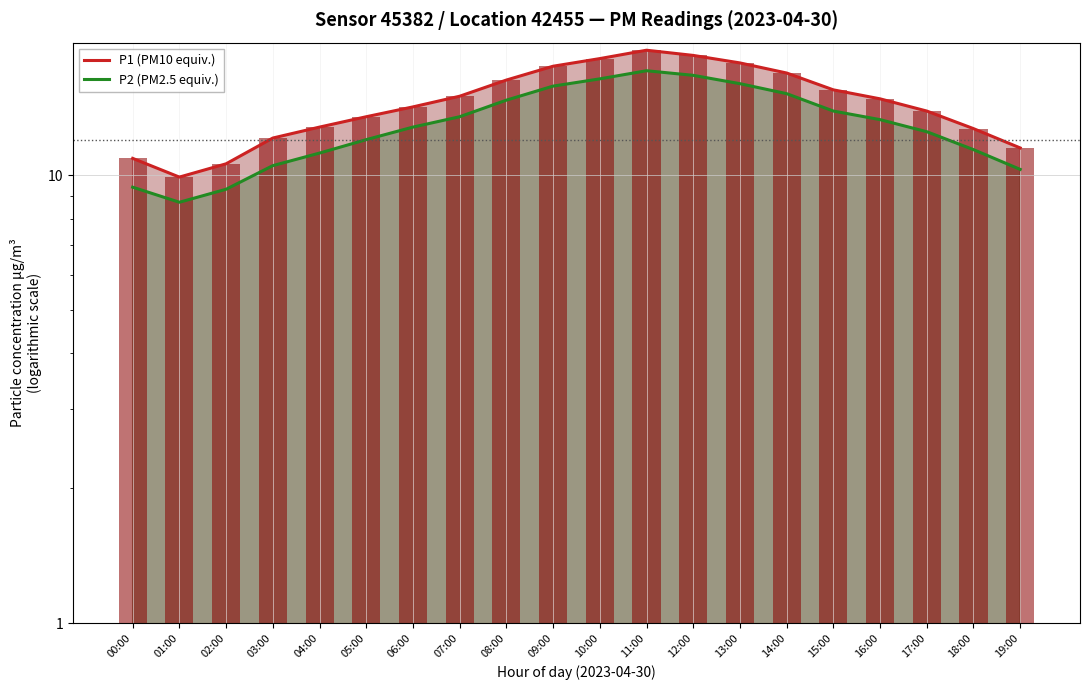

What is the total value across all series at 04:00?

24.0